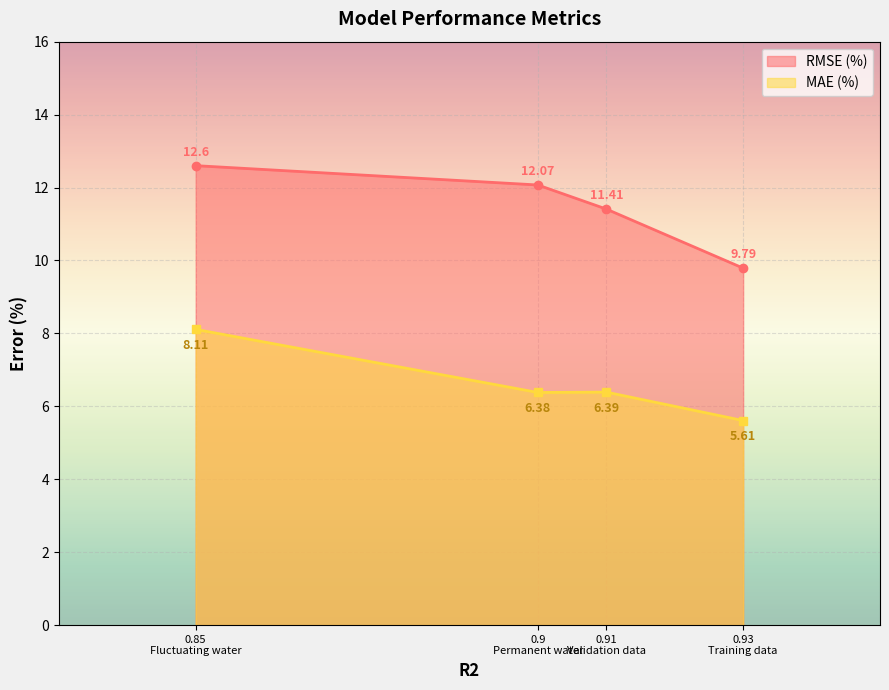

Rank the series by their maximum value, from highest to lowest.

RMSE (%), MAE (%)